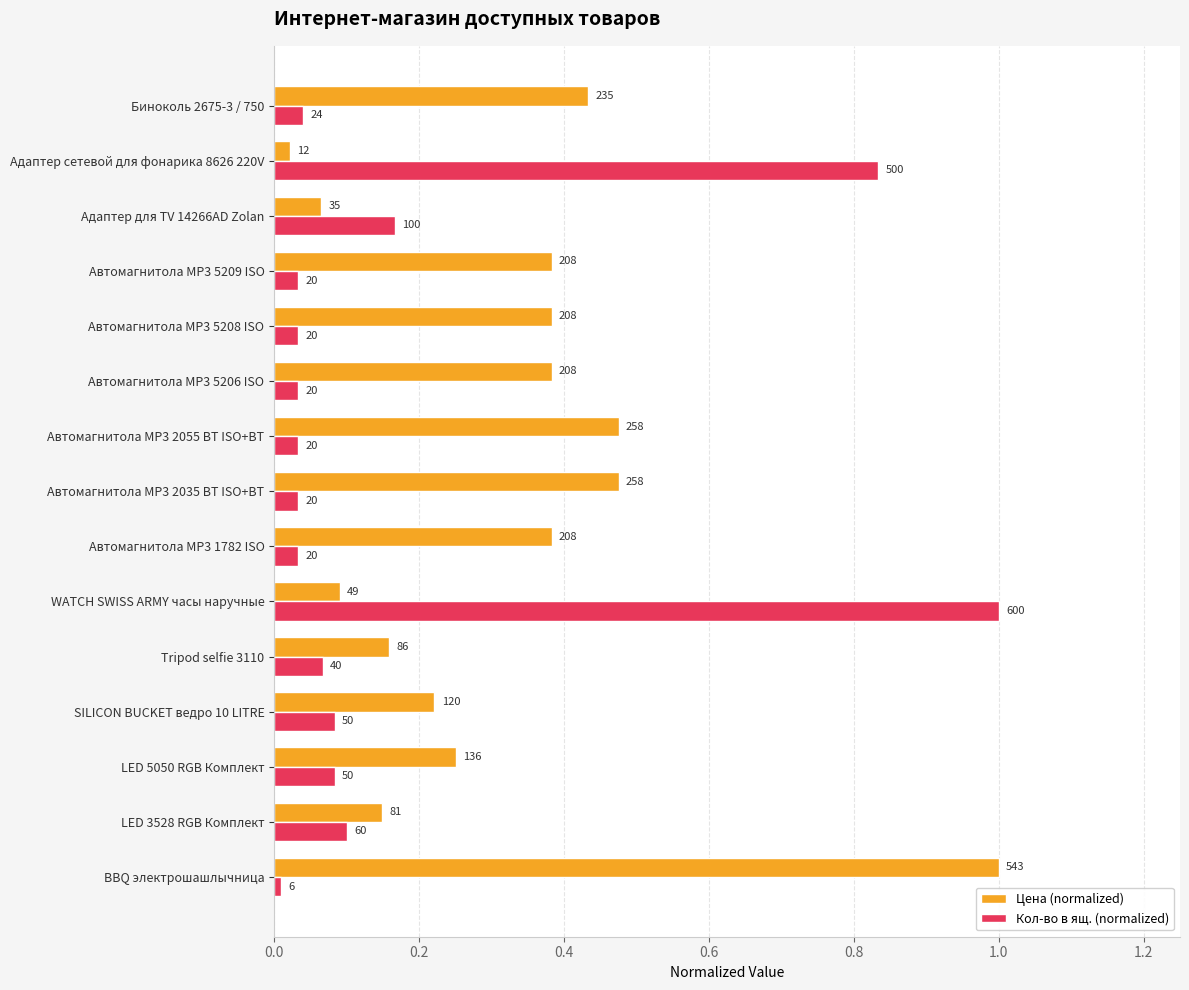

Which series has the largest range (max minus min)?

Кол-во в ящ. (normalized)